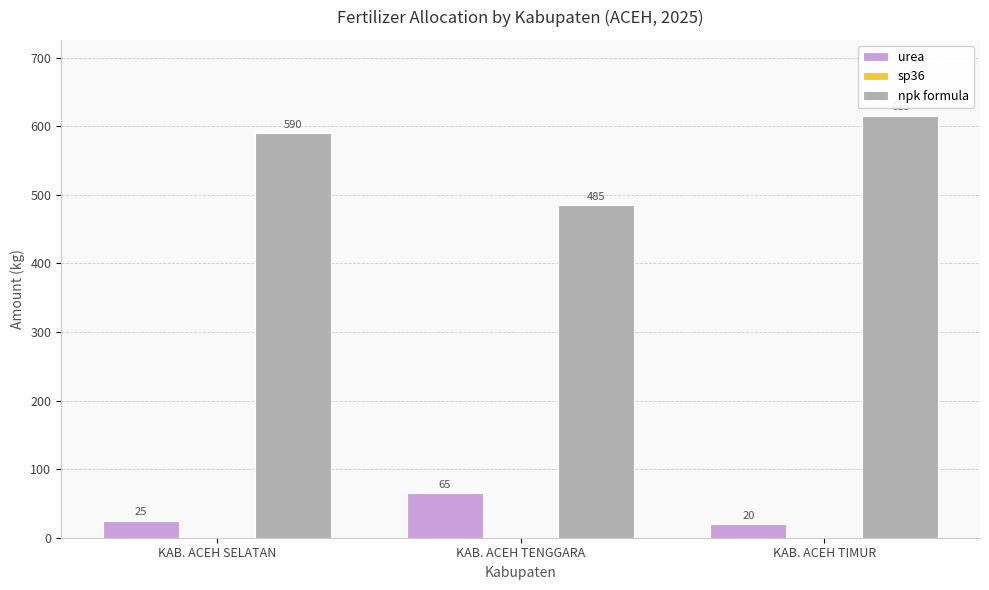

What is the value of the urea bar at the 2nd from the left?

65